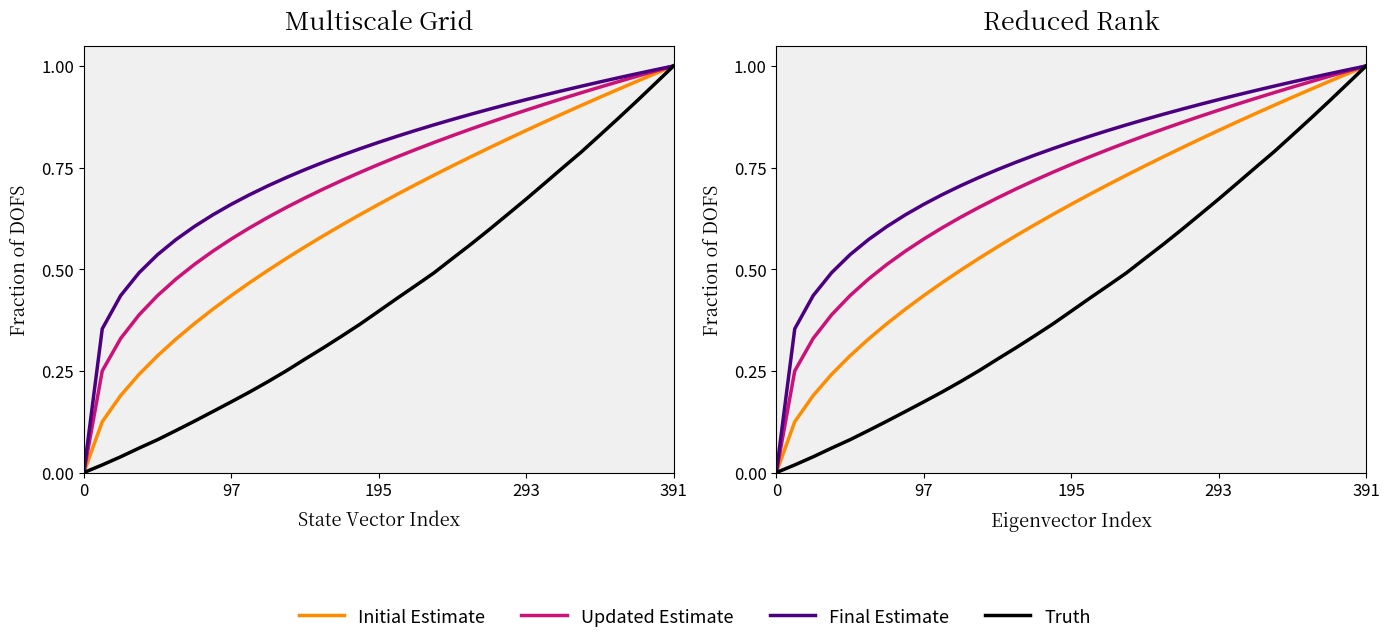

Does the chart display data point markers on the line(s)?

No